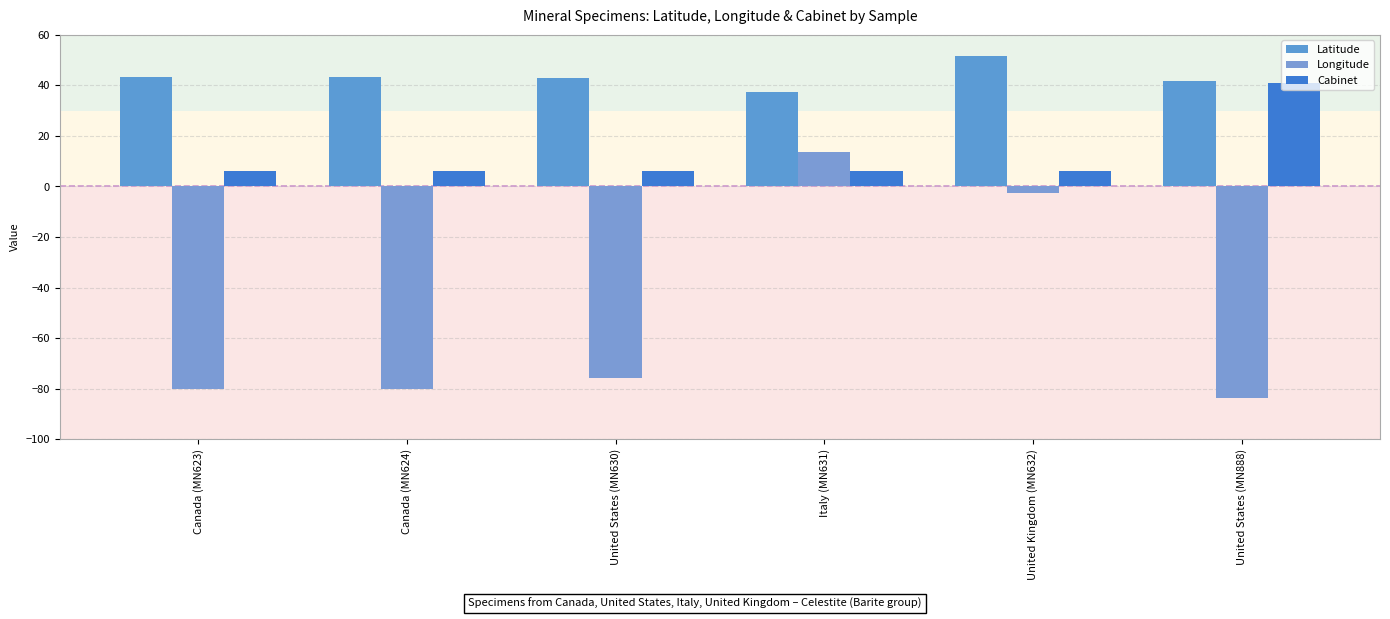

What value does the Cabinet series have at Canada (MN624)?

6.0